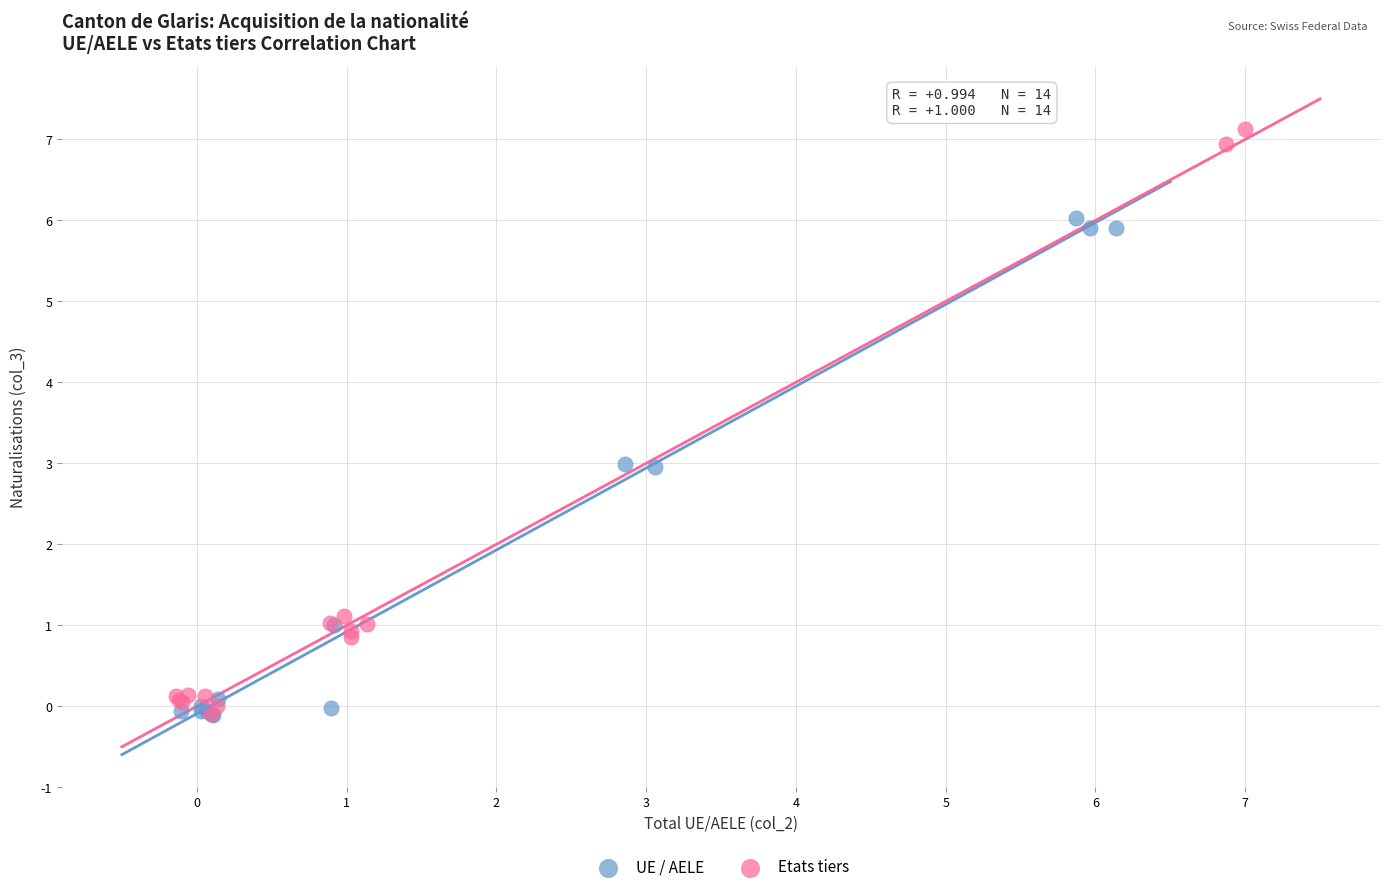

Which series has the widest spread of Y values?

Etats tiers